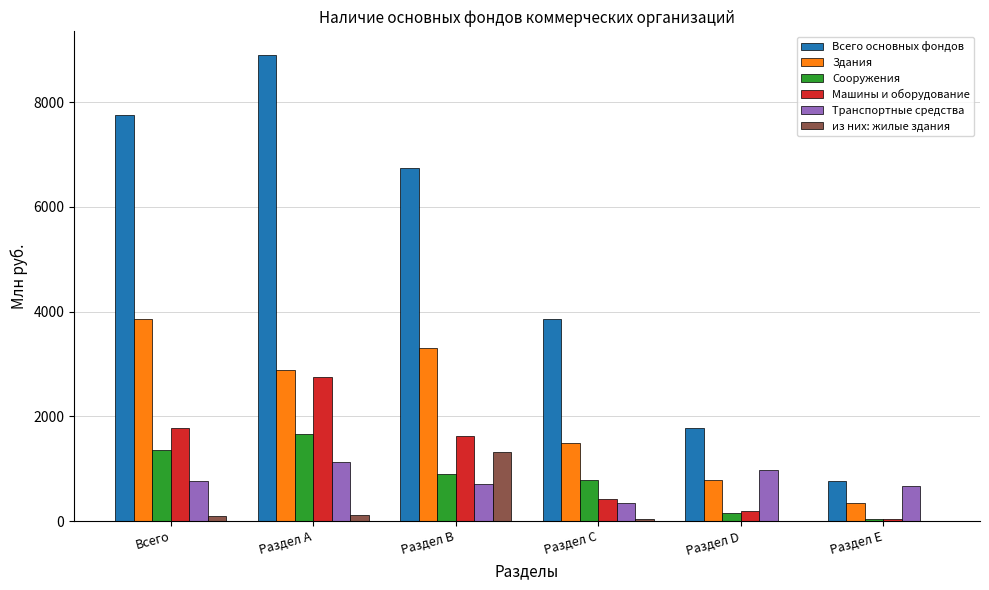

What is the greatest value displayed?

8908